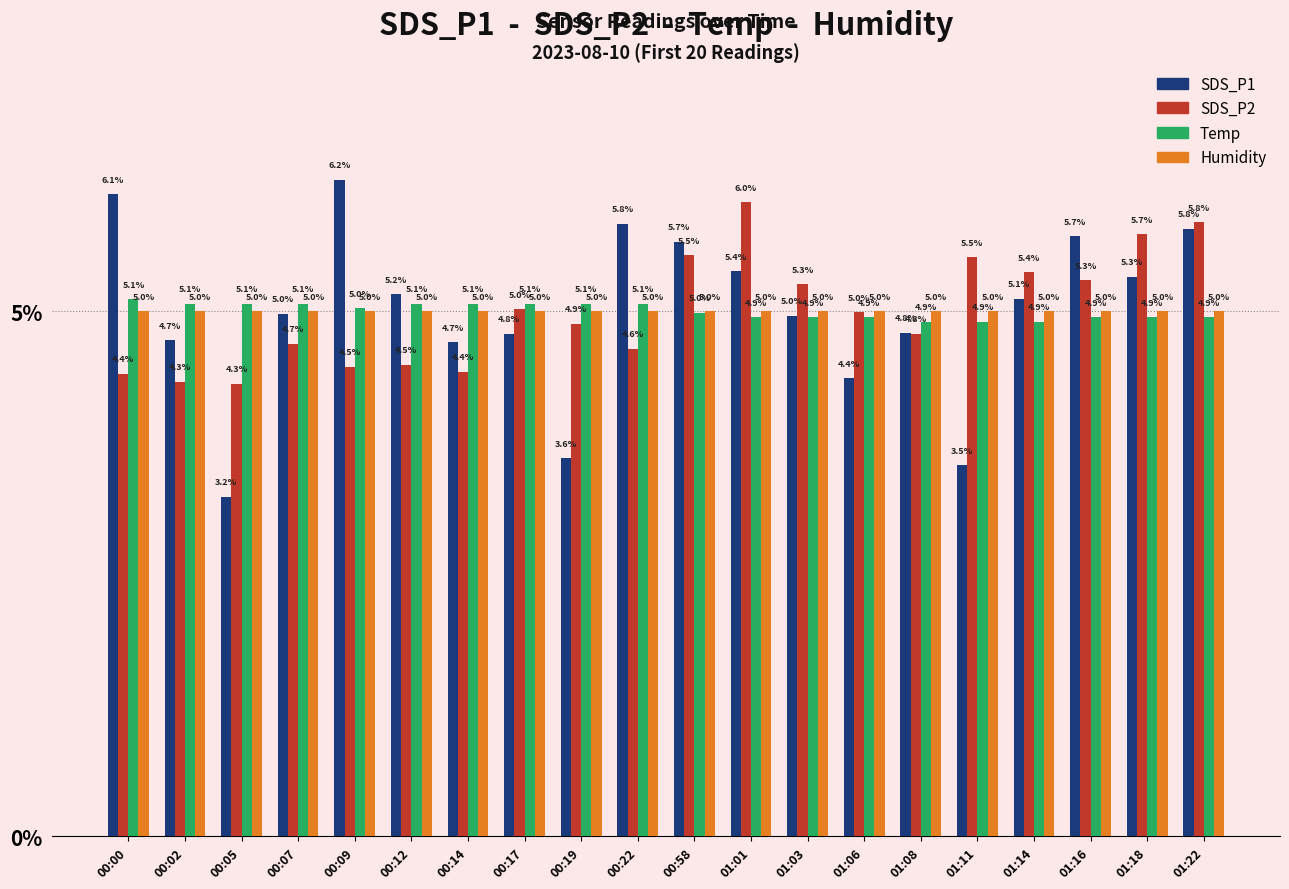

What is the sum of the SDS_P1 values at 01:11 and 01:16?

9.2